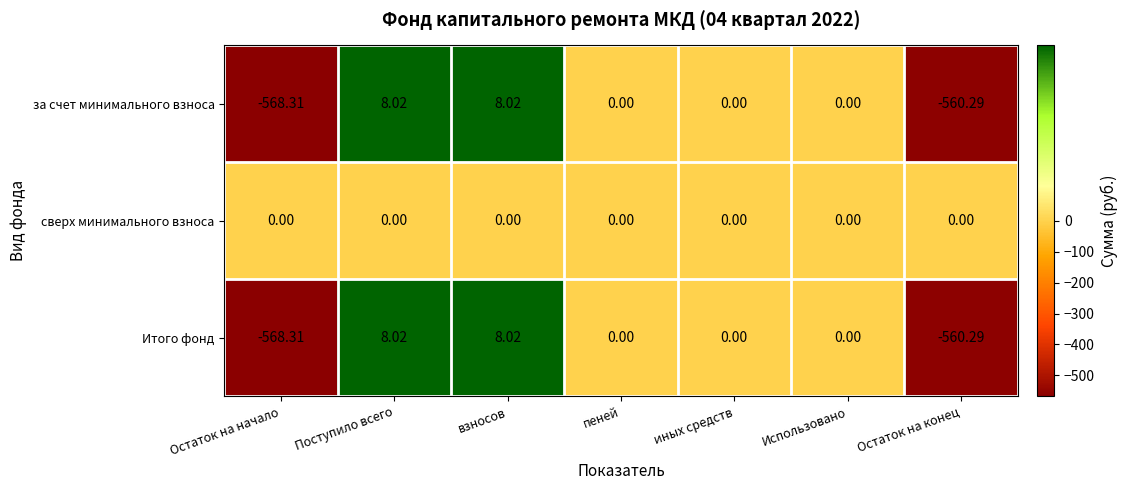

Where does the за счет минимального взноса series first go above 0?

Поступило всего